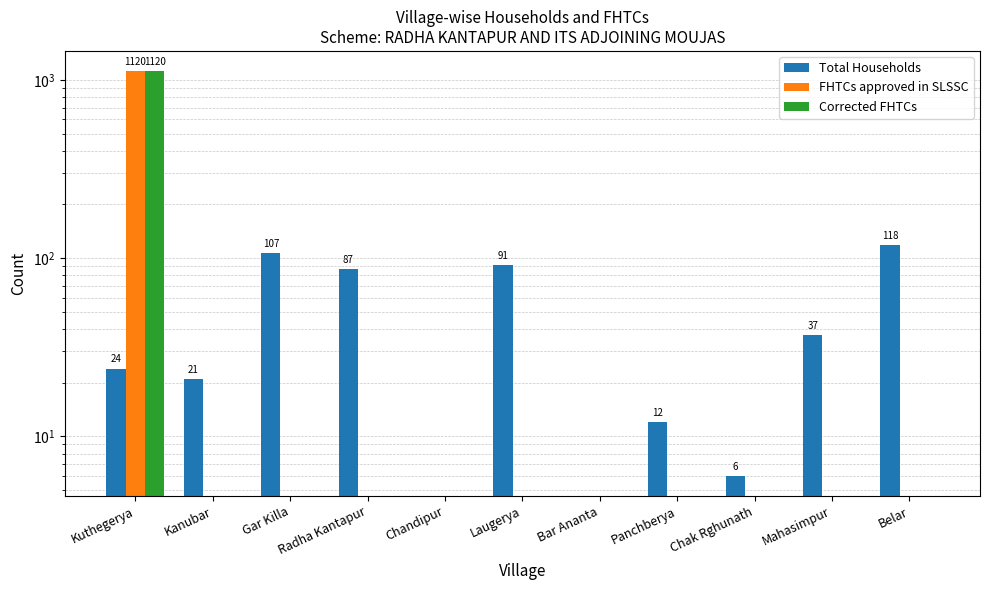

What is the total value across all series at Panchberya?

12